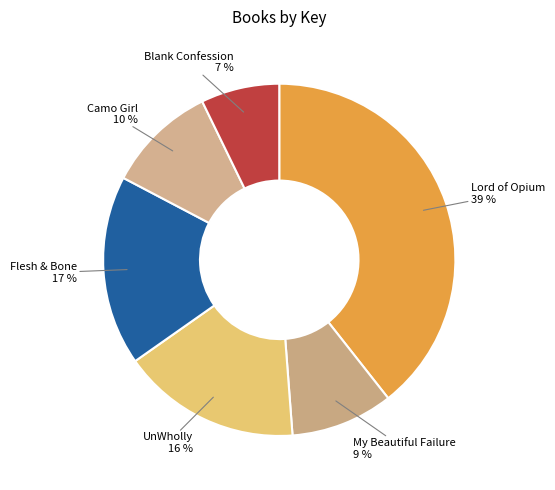

Is My Beautiful Failure the majority of the pie?

No